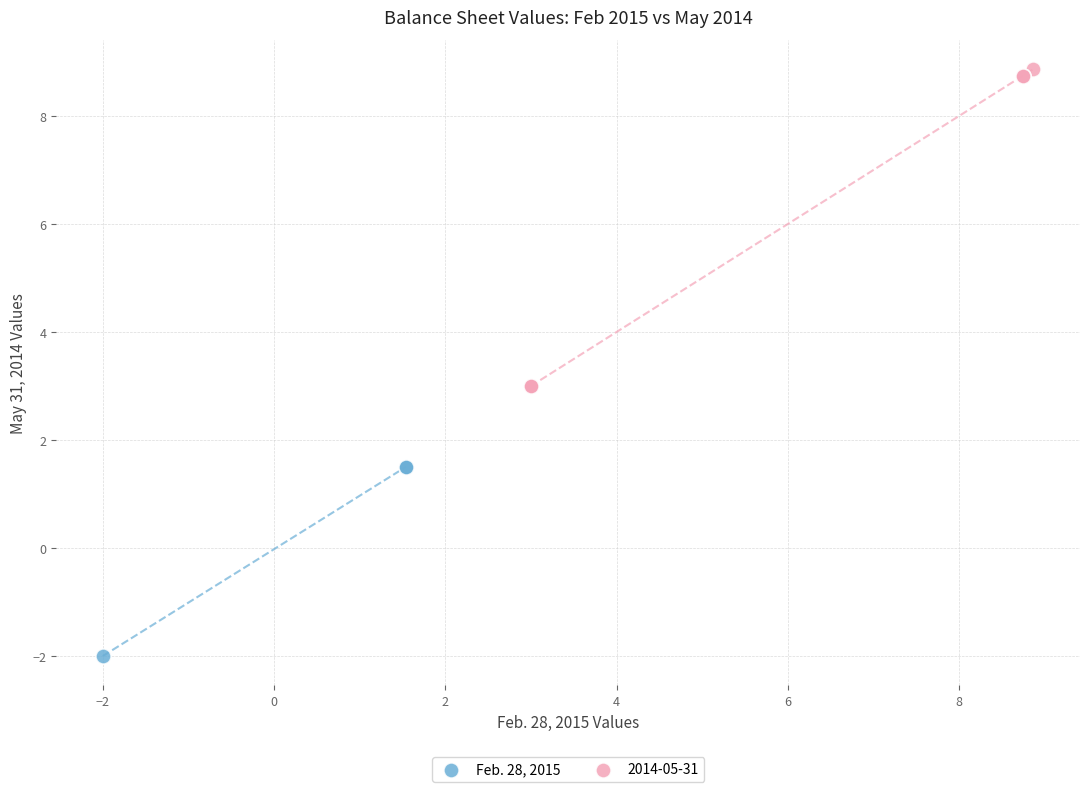

Which series reaches the maximum Y coordinate?

2014-05-31